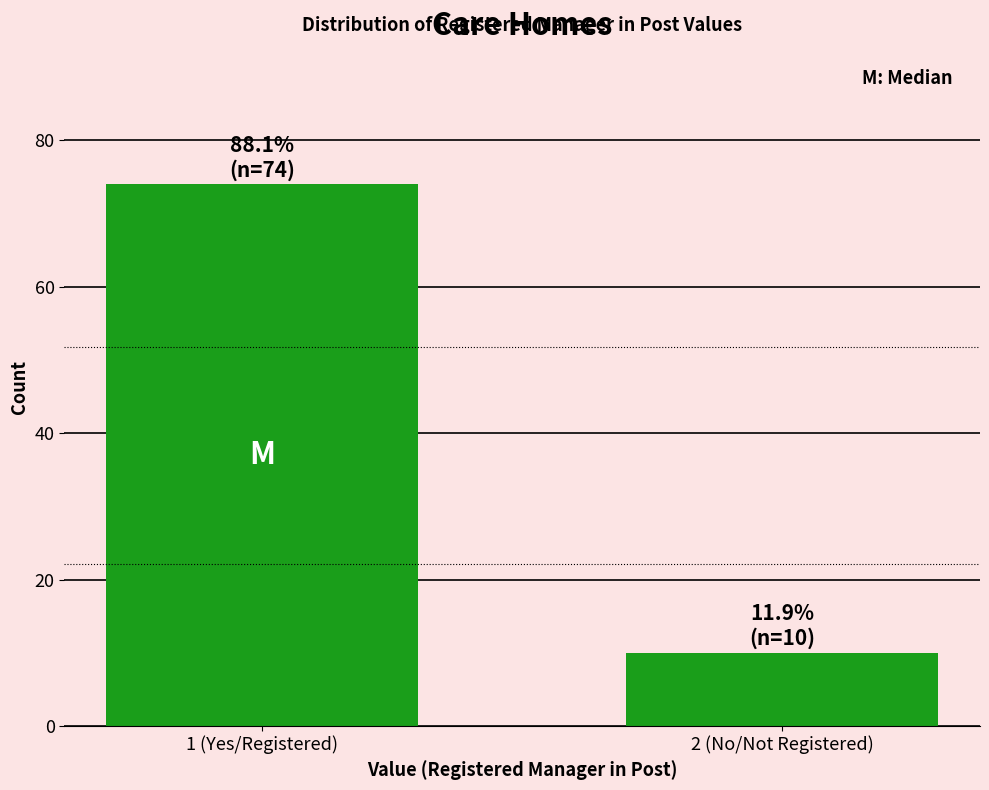

Reading left to right, what are all the values shown in this chart?

1 (Yes/Registered)=74	2 (No/Not Registered)=10